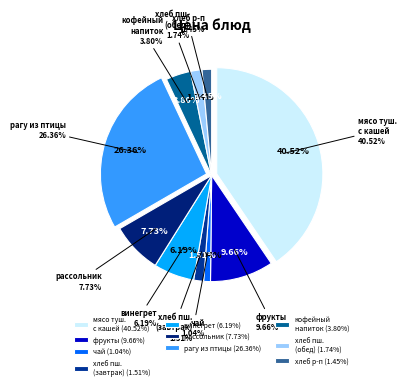

Which has a higher value, рагу из птицы or винегрет овощной?

рагу из птицы